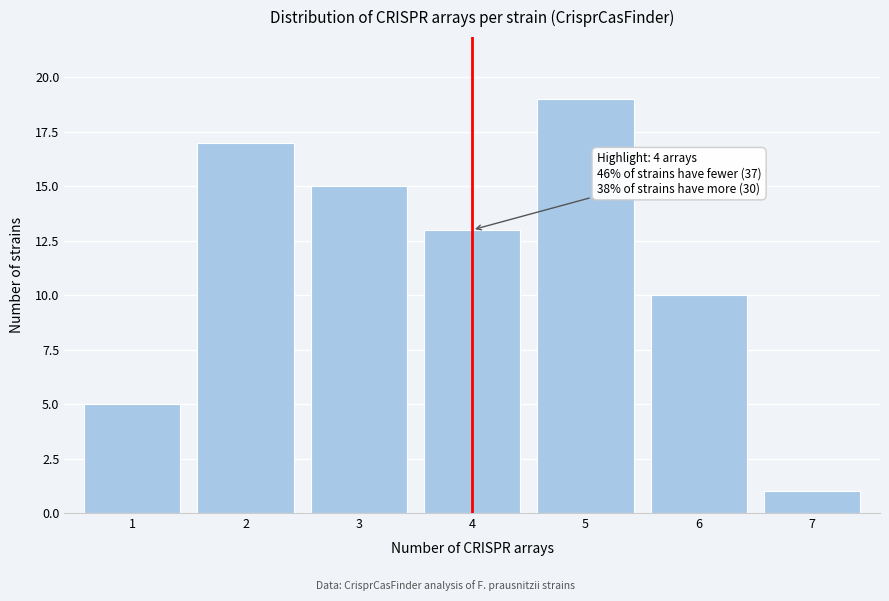

Reading left to right, list all the values displayed in this chart.

5	17	15	13	19	10	1